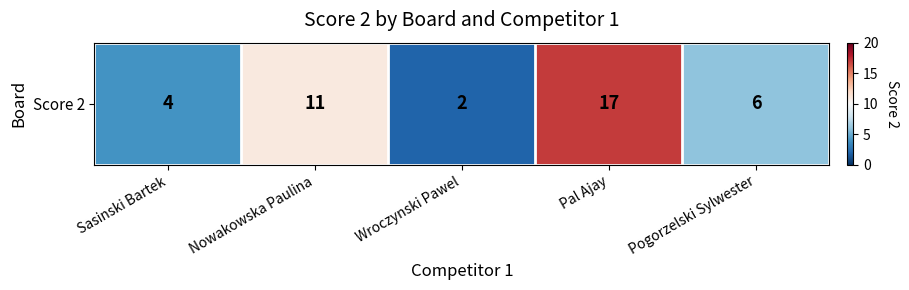

How many data points are above 6?

2